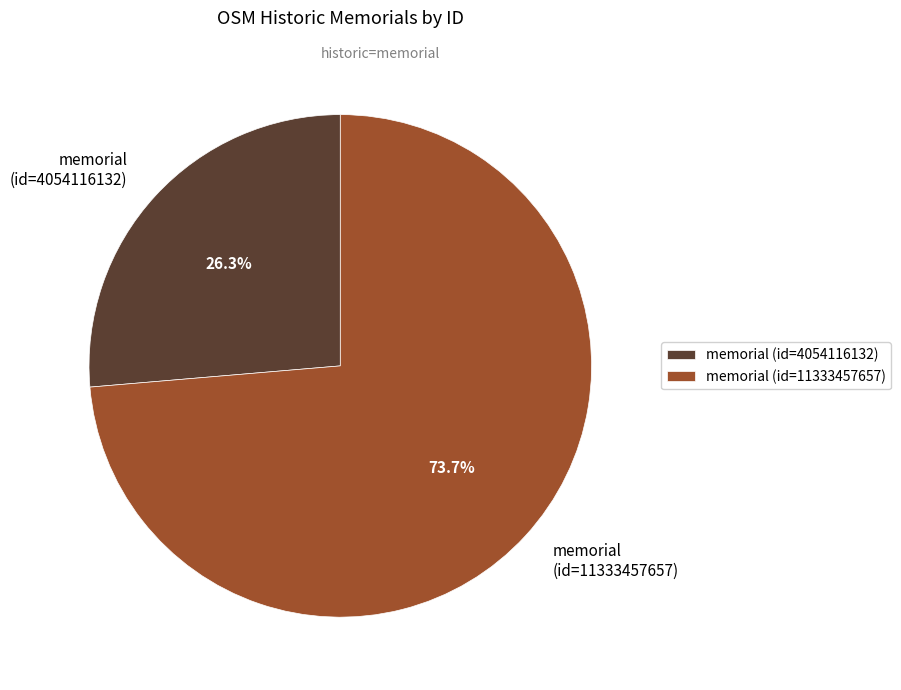

Which category has the biggest portion of the pie?

memorial (id=11333457657)